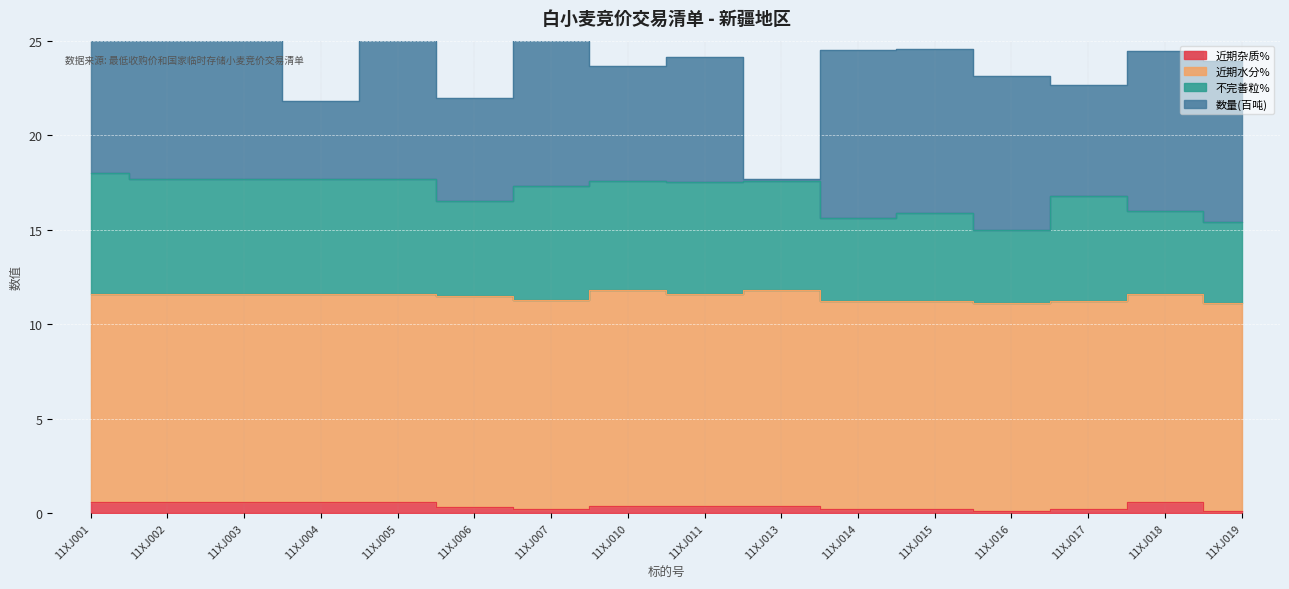

At which category does the chart reach its minimum across all series?

11XJ016